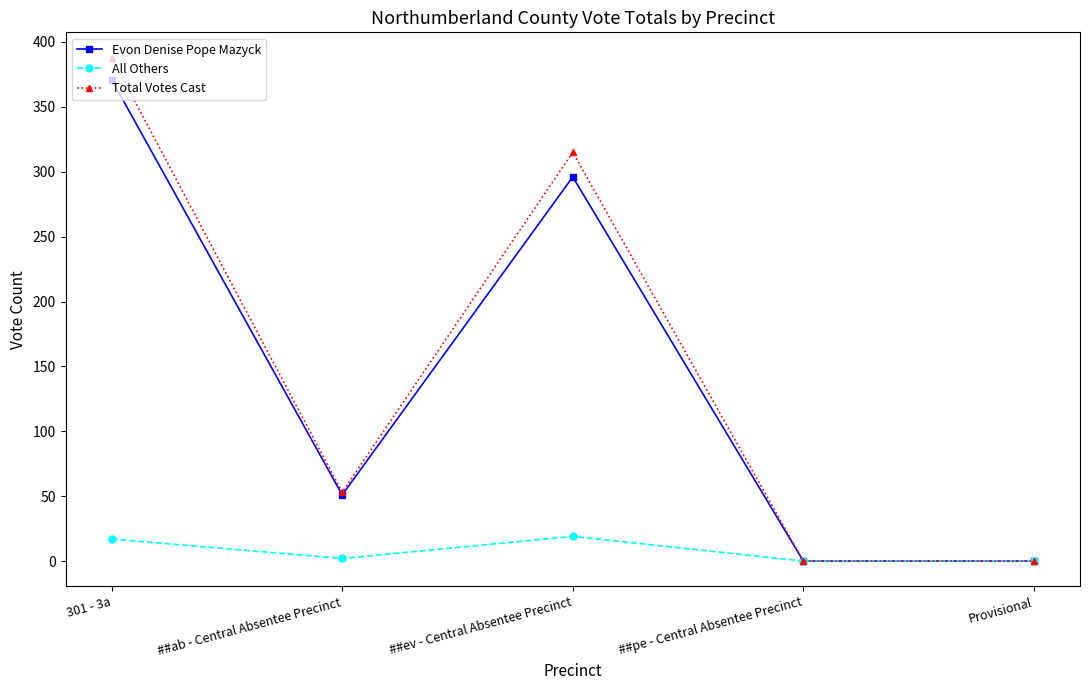

Is it true that Evon Denise Pope Mazyck equals 0 at Provisional?

True